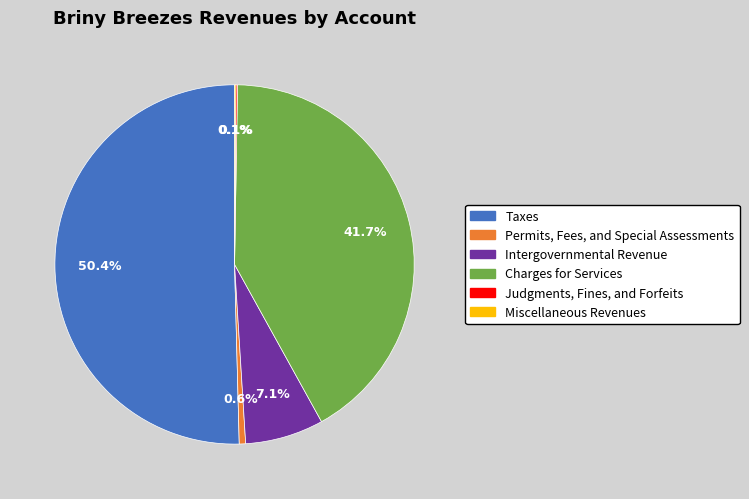

To the nearest percent, what is the difference between the largest and smallest slice percentages?

50%